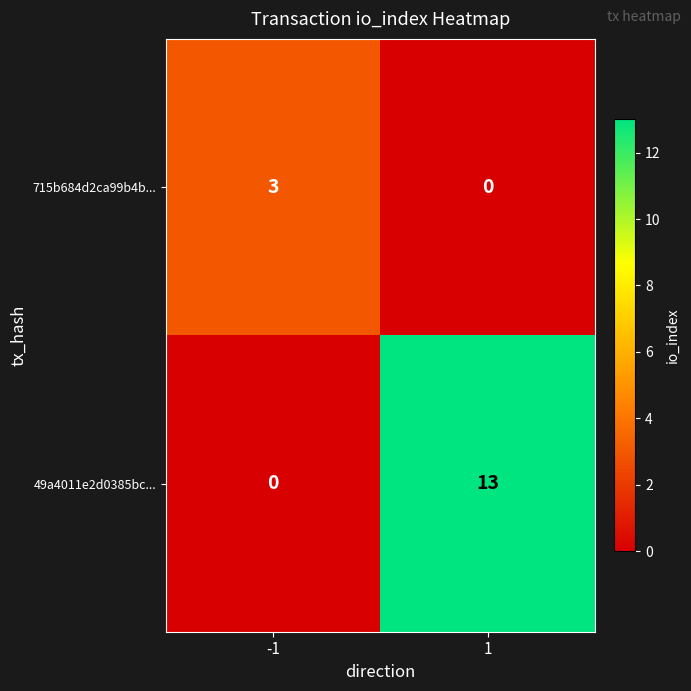

Reading right to left, extract all data points from this chart.

715b684d2ca99b4b...: 1=0	-1=3
49a4011e2d0385bc...: 1=13	-1=0